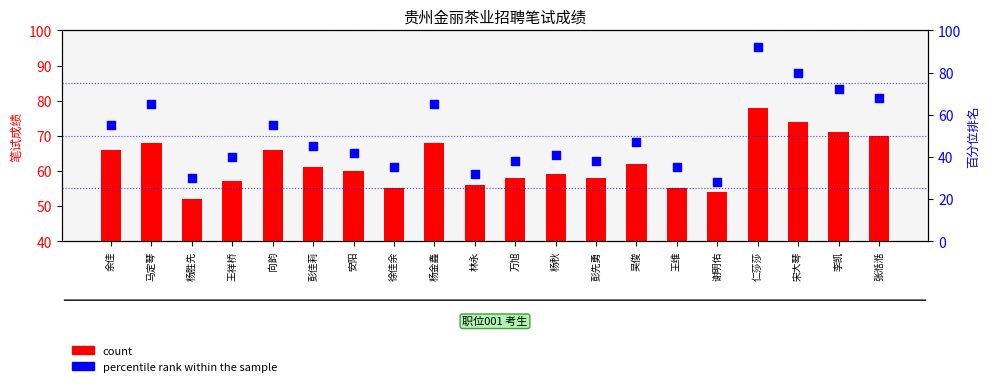

At how many categories does at least one series exceed 32?

20